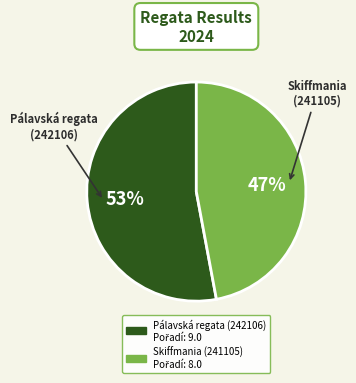

To the nearest percent, what is the difference between the largest and smallest slice percentages?

6%